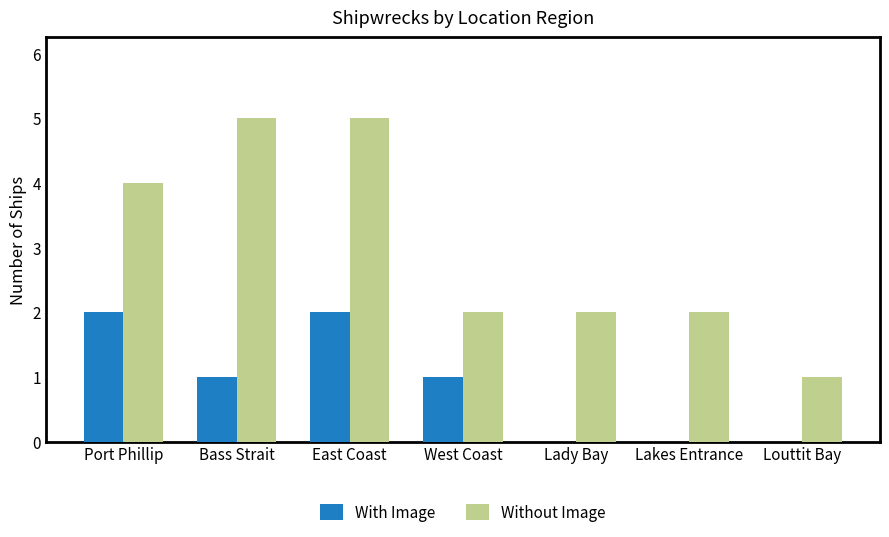

Which series has the largest total across all categories?

Without Image